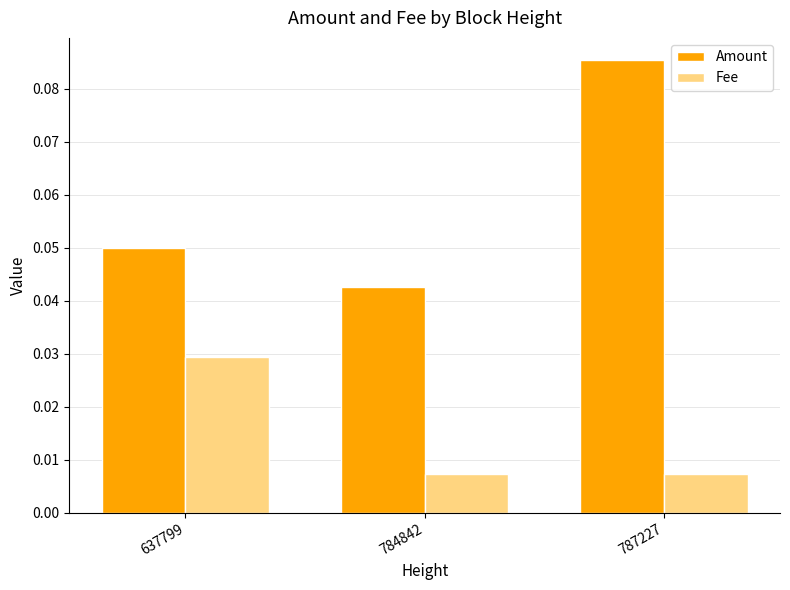

List the series in order of their peak value, highest first.

Amount, Fee